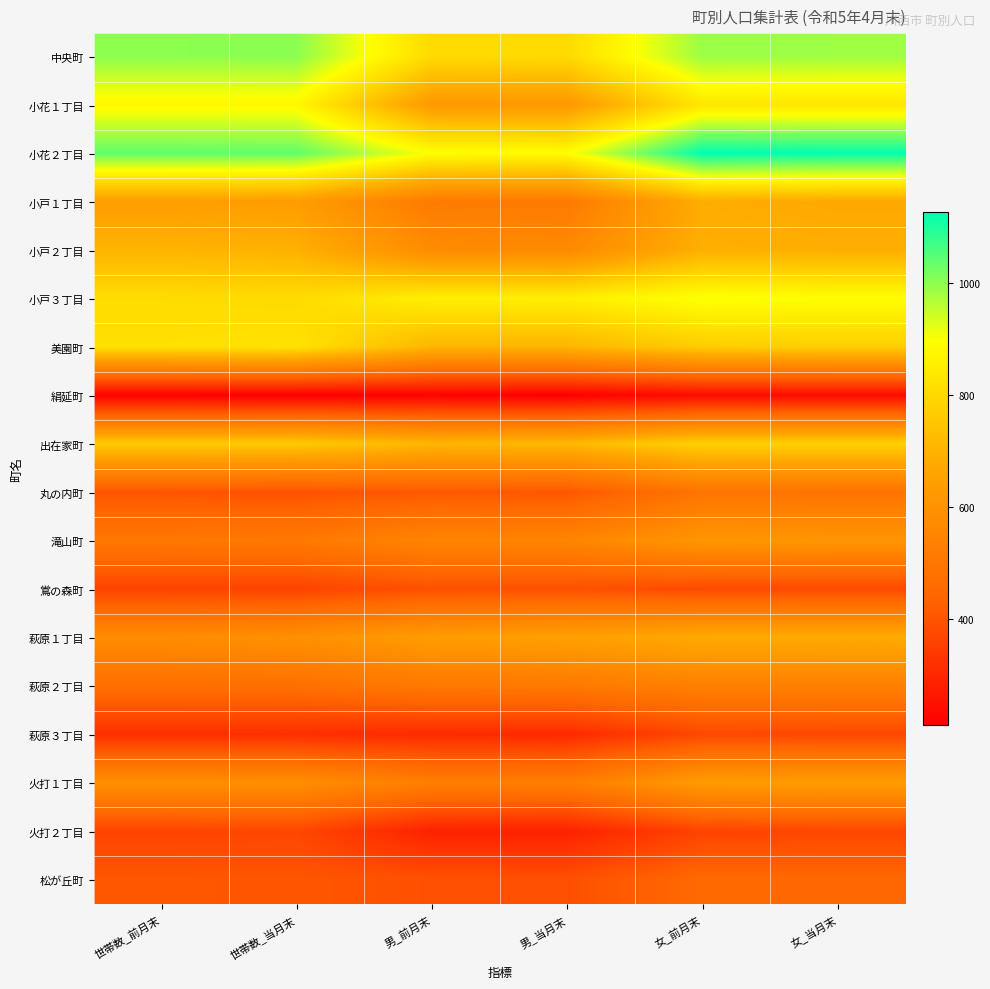

Reading left to right, transcribe all the data shown in this chart.

中央町: 世帯数_前月末=998	世帯数_当月末=1000	男_前月末=805	男_当月末=804	女_前月末=986	女_当月末=982
小花１丁目: 世帯数_前月末=879	世帯数_当月末=879	男_前月末=627	男_当月末=625	女_前月末=836	女_当月末=834
小花２丁目: 世帯数_前月末=1038	世帯数_当月末=1037	男_前月末=896	男_当月末=892	女_前月末=1125	女_当月末=1123
小戸１丁目: 世帯数_前月末=641	世帯数_当月末=638	男_前月末=515	男_当月末=513	女_前月末=686	女_当月末=676
小戸２丁目: 世帯数_前月末=706	世帯数_当月末=698	男_前月末=576	男_当月末=569	女_前月末=694	女_当月末=689
小戸３丁目: 世帯数_前月末=809	世帯数_当月末=805	男_前月末=857	男_当月末=856	女_前月末=902	女_当月末=895
美園町: 世帯数_前月末=817	世帯数_当月末=824	男_前月末=710	男_当月末=710	女_前月末=769	女_当月末=775
絹延町: 世帯数_前月末=215	世帯数_当月末=213	男_前月末=217	男_当月末=212	女_前月末=241	女_当月末=239
出在家町: 世帯数_前月末=763	世帯数_当月末=762	男_前月末=713	男_当月末=718	女_前月末=779	女_当月末=780
丸の内町: 世帯数_前月末=401	世帯数_当月末=396	男_前月末=411	男_当月末=405	女_前月末=493	女_当月末=489
滝山町: 世帯数_前月末=504	世帯数_当月末=507	男_前月末=551	男_当月末=551	女_前月末=613	女_当月末=610
鴬の森町: 世帯数_前月末=363	世帯数_当月末=362	男_前月末=392	男_当月末=393	女_前月末=377	女_当月末=377
萩原１丁目: 世帯数_前月末=577	世帯数_当月末=593	男_前月末=634	男_当月末=646	女_前月末=680	女_当月末=683
萩原２丁目: 世帯数_前月末=474	世帯数_当月末=476	男_前月末=508	男_当月末=509	女_前月末=533	女_当月末=533
萩原３丁目: 世帯数_前月末=317	世帯数_当月末=317	男_前月末=308	男_当月末=306	女_前月末=374	女_当月末=372
火打１丁目: 世帯数_前月末=587	世帯数_当月末=585	男_前月末=528	男_当月末=525	女_前月末=632	女_当月末=633
火打２丁目: 世帯数_前月末=364	世帯数_当月末=371	男_前月末=288	男_当月末=288	女_前月末=363	女_当月末=370
松が丘町: 世帯数_前月末=405	世帯数_当月末=404	男_前月末=393	男_当月末=391	女_前月末=453	女_当月末=449